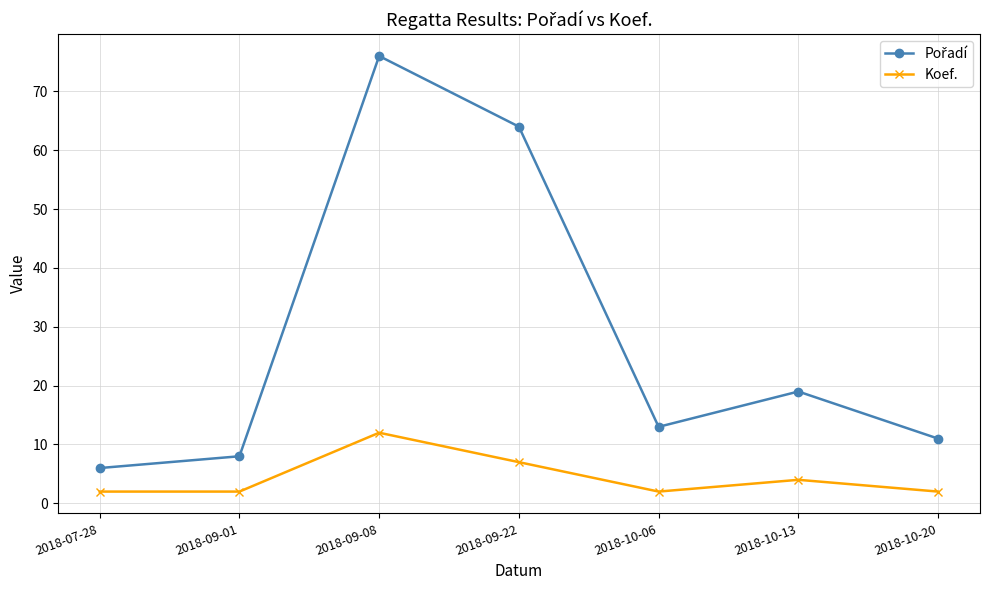

How many lines are shown in the chart?

2